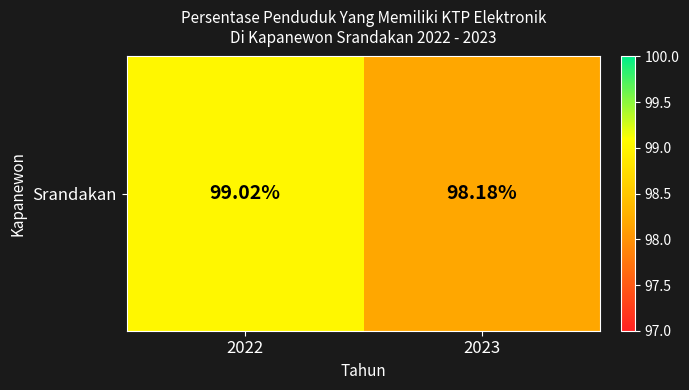

Reading left to right, extract all data points from this chart.

2022=99.0	2023=98.2